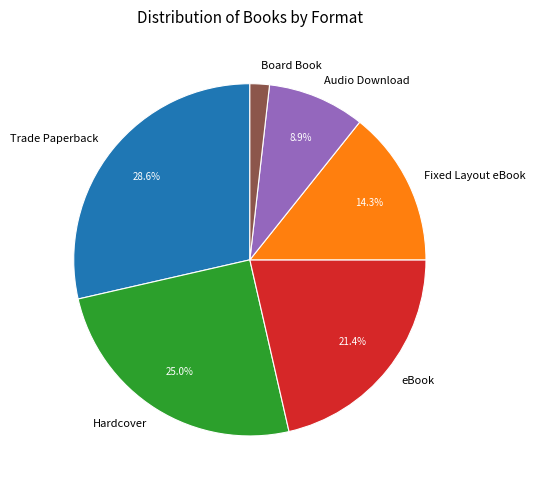

To the nearest percent, what is the average slice percentage?

17%